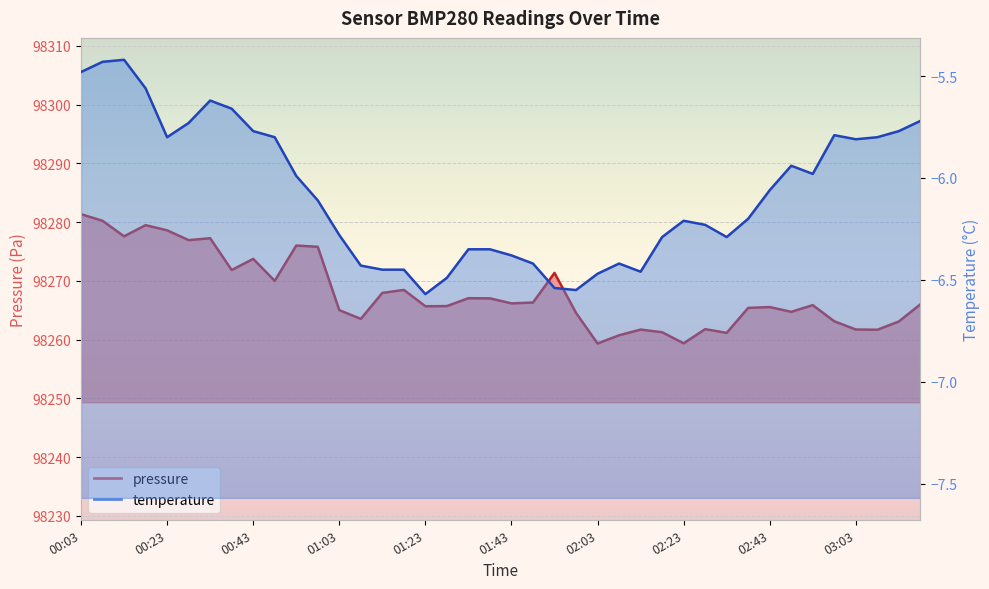

How many data points in temperature are above -6?

18